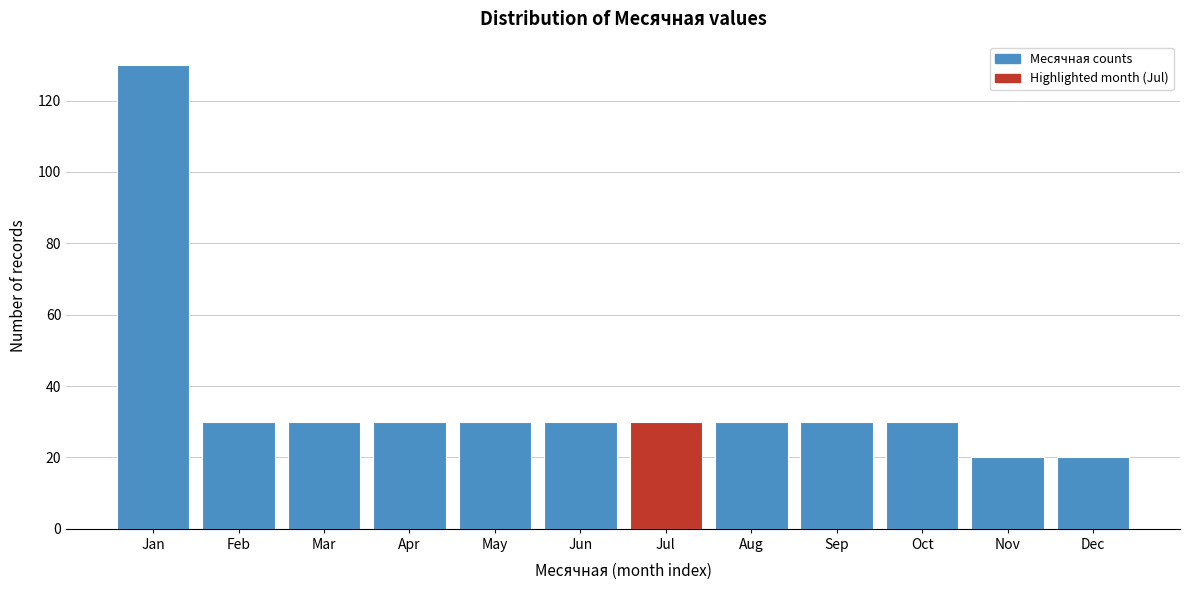

Reading left to right, what are all the values shown in this chart?

130	30	30	30	30	30	30	30	30	30	20	20